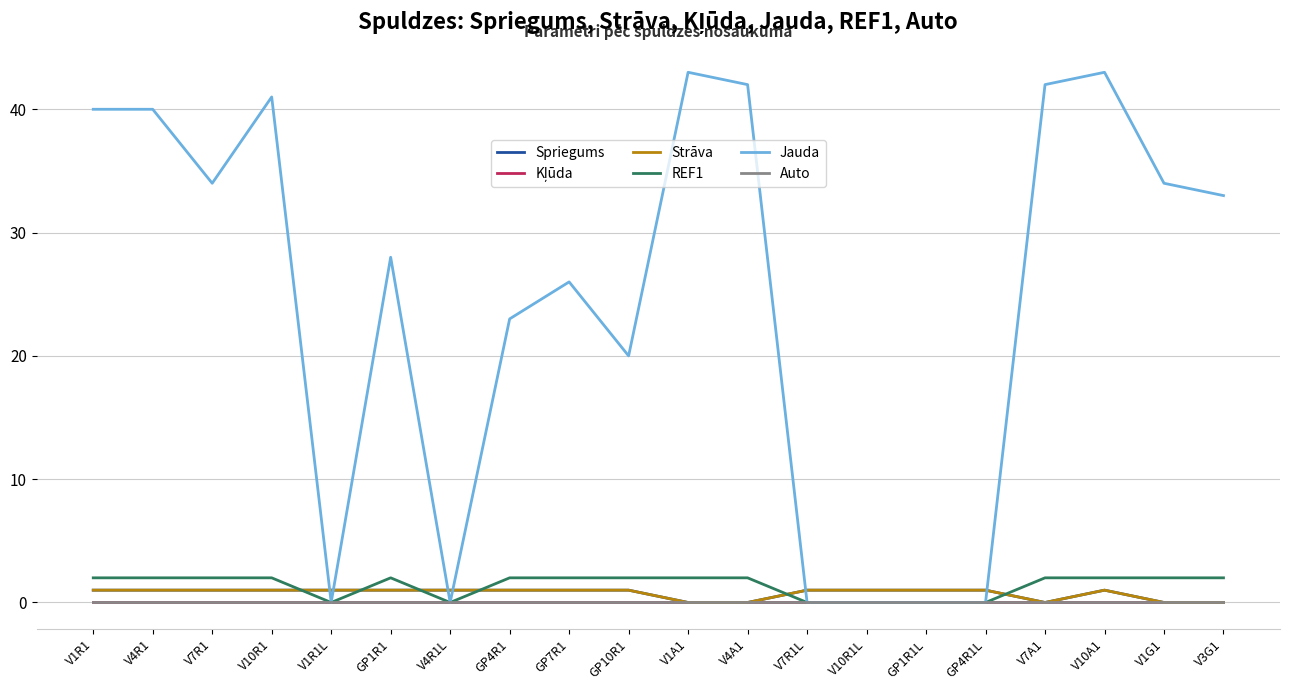

What is the sum of all REF1 values?

28